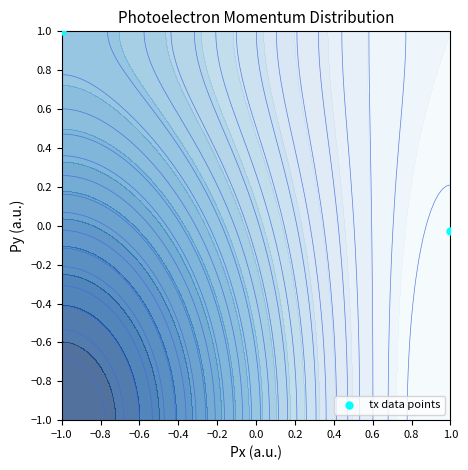

What is the difference between the maximum and minimum values?

1.0